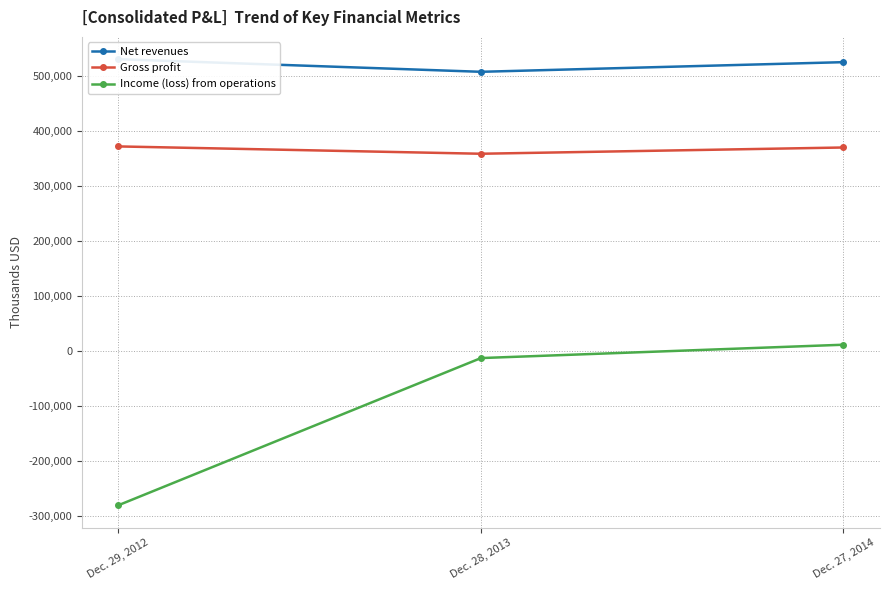

What is the sum of all Income (loss) from operations values?

-283401